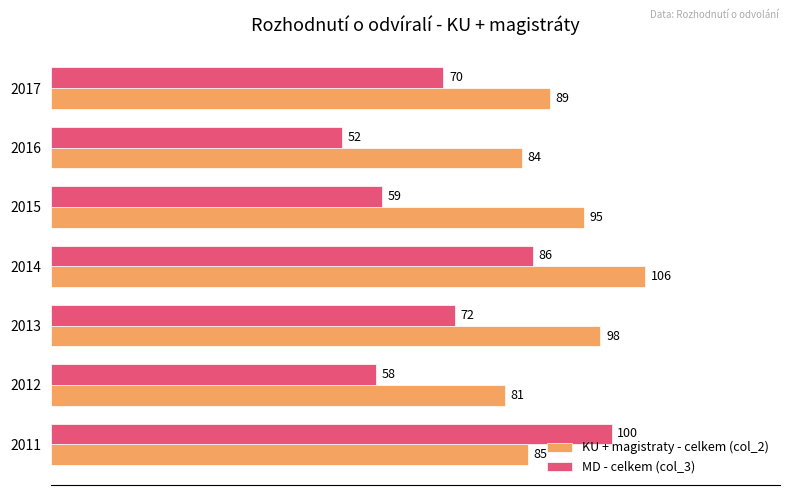

True or false: KU + magistraty - celkem (col_2) has a value of 148 at 2013.

False